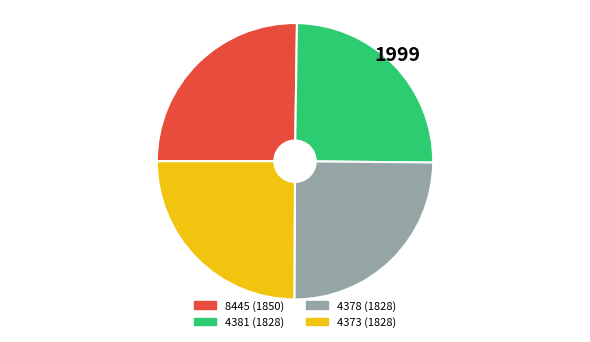

What is the ratio of the value at 8445 (1850) to the value at 4381 (1828)?

1.0